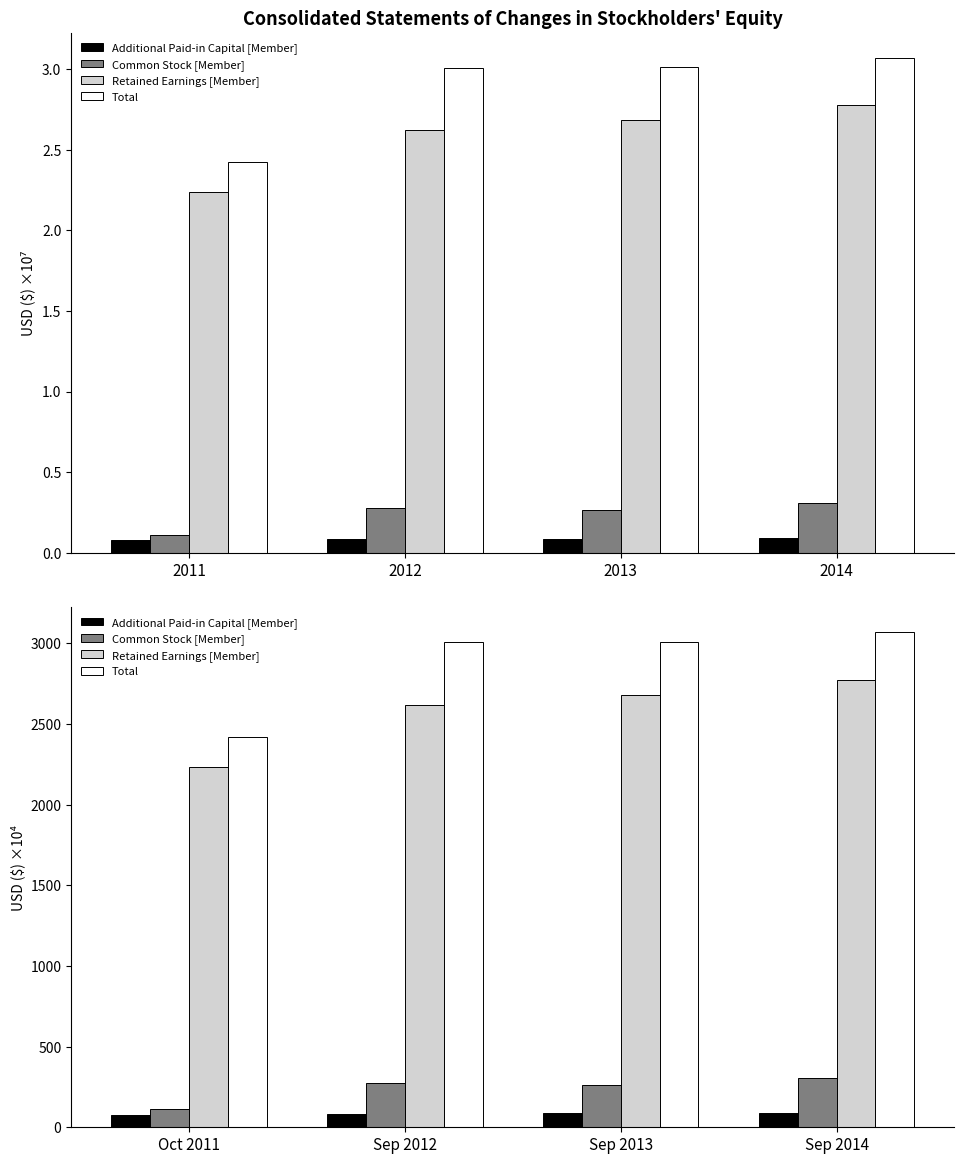

What is the maximum value shown in the chart?

3070.0